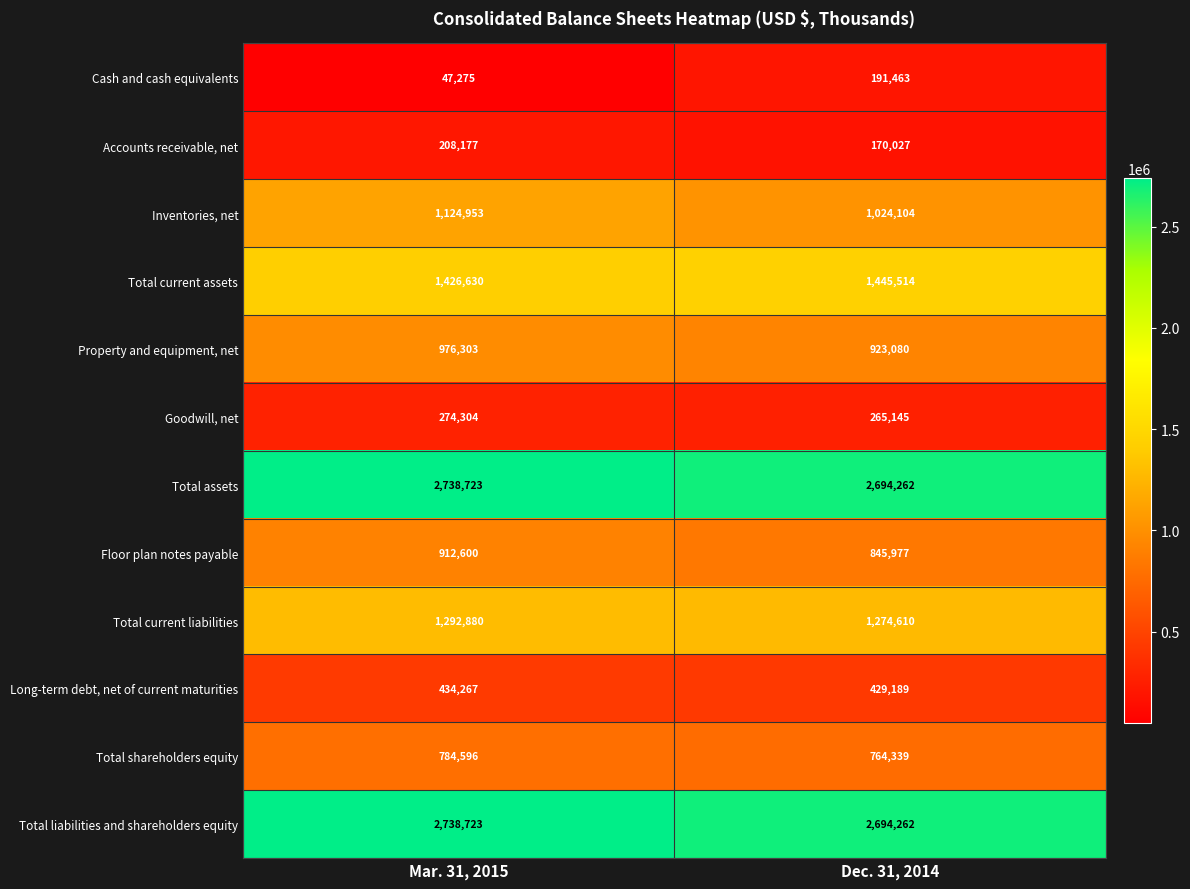

What is the difference between the maximum and minimum values in the Total current liabilities series?

18270